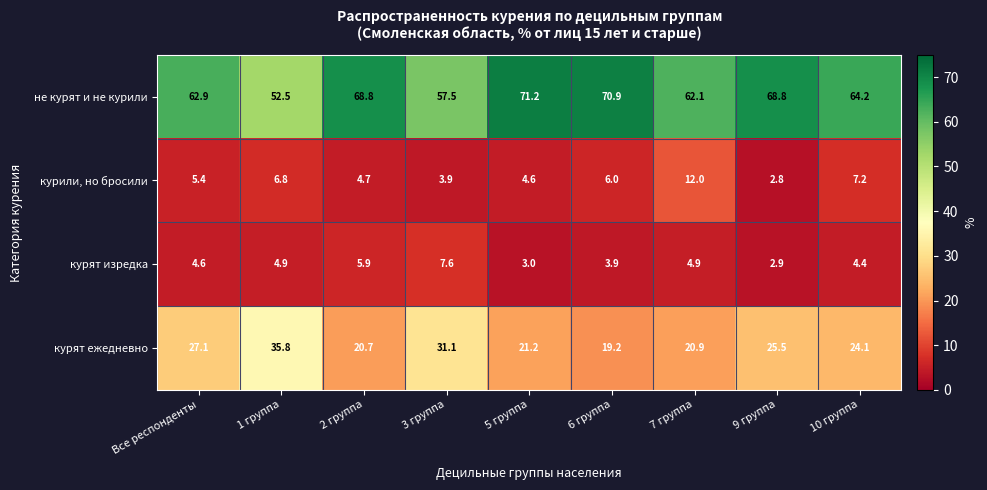

The курят ежедневно series shows 8.0 at 9 группа. True or false?

False